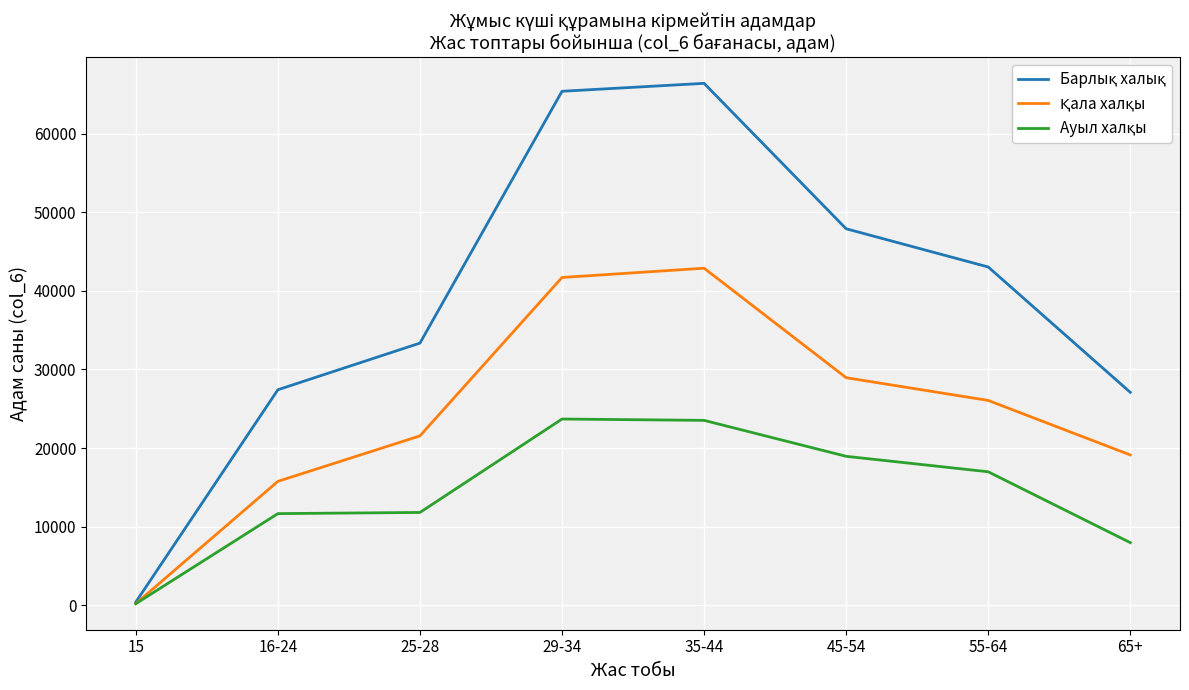

What is the maximum value shown in the chart?

66387